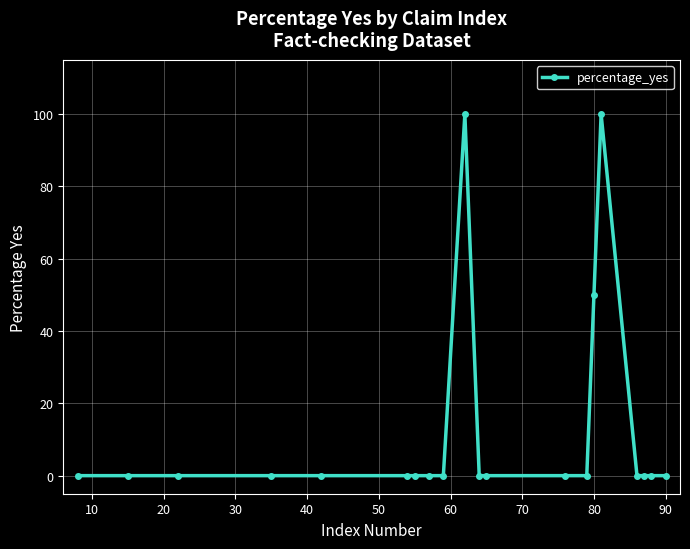

Reading left to right, what are all the values shown in this chart?

0	0	0	0	0	0	0	0	0	100	0	0	0	0	50	100	0	0	0	0